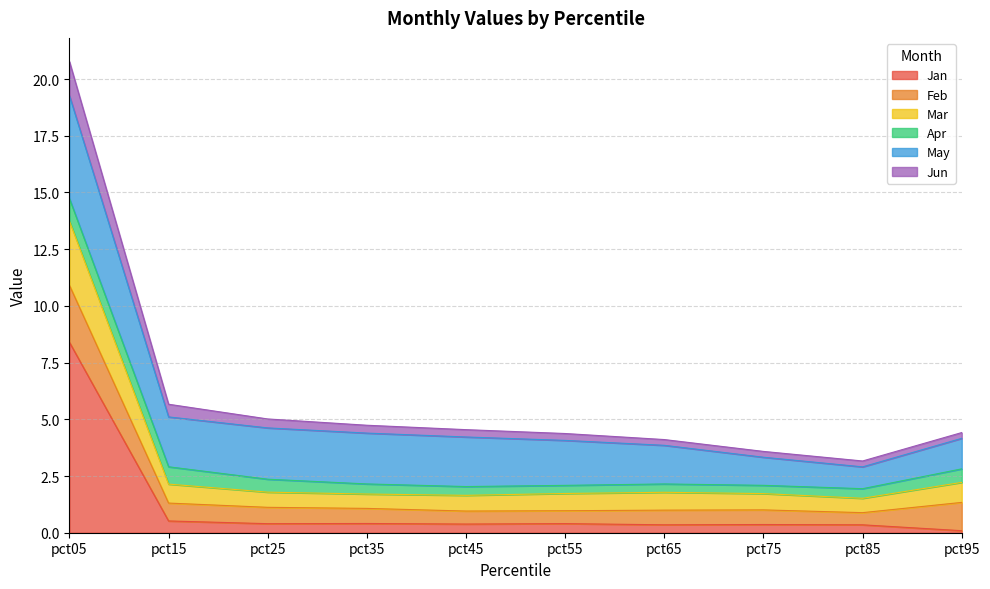

At which label is Jun closest to 11?

pct15